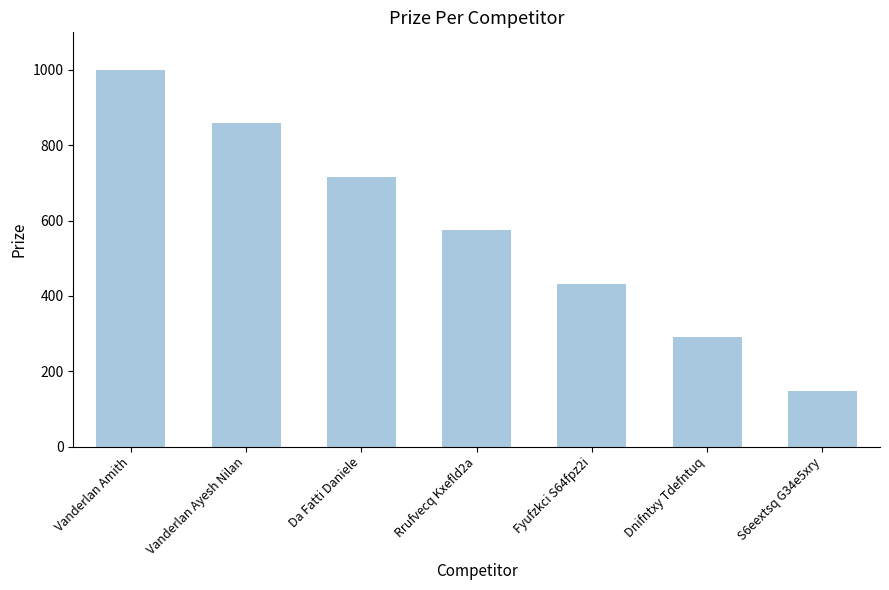

What is the smallest value displayed?

148